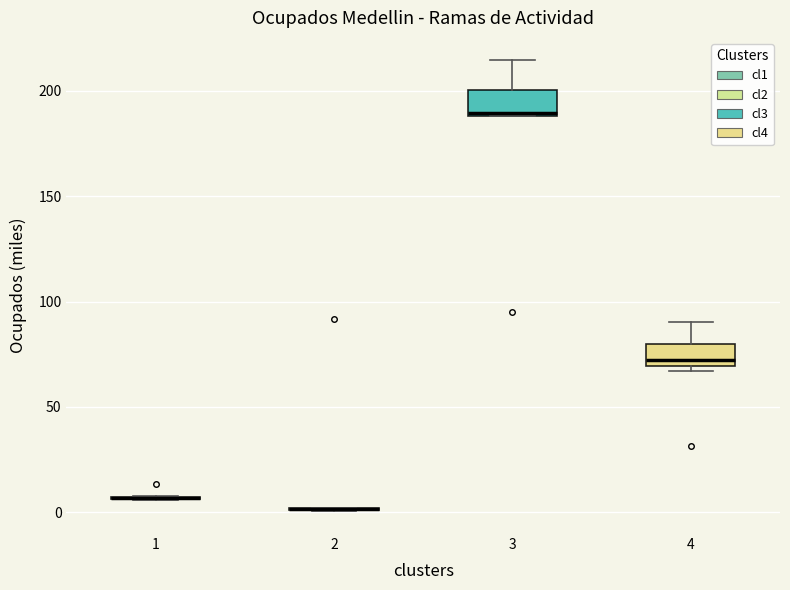

Reading left to right, read every box against the y-axis: the position of its median line, the range the box covers, and the ends of its whiskers. The values are not printed on the chart, so give them approximately, as read against the axis.

1: box collapsed to a line at 5, whiskers 5 to 5
2: box collapsed to a line at 0, whiskers 0 to 0
3: median 190, box 190 to 200, whiskers 190 to 215
4: median 70 (just above the box's lower edge), box 70 to 80, whiskers 65 to 90